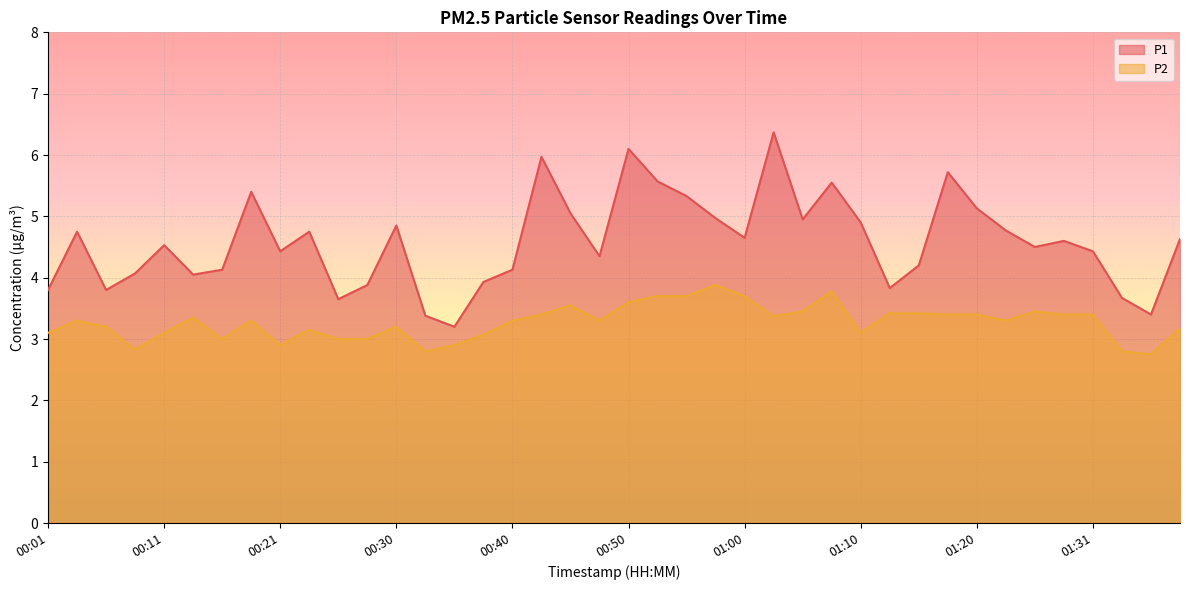

The value of P1 at 01:28 is 2.2. True or false?

False